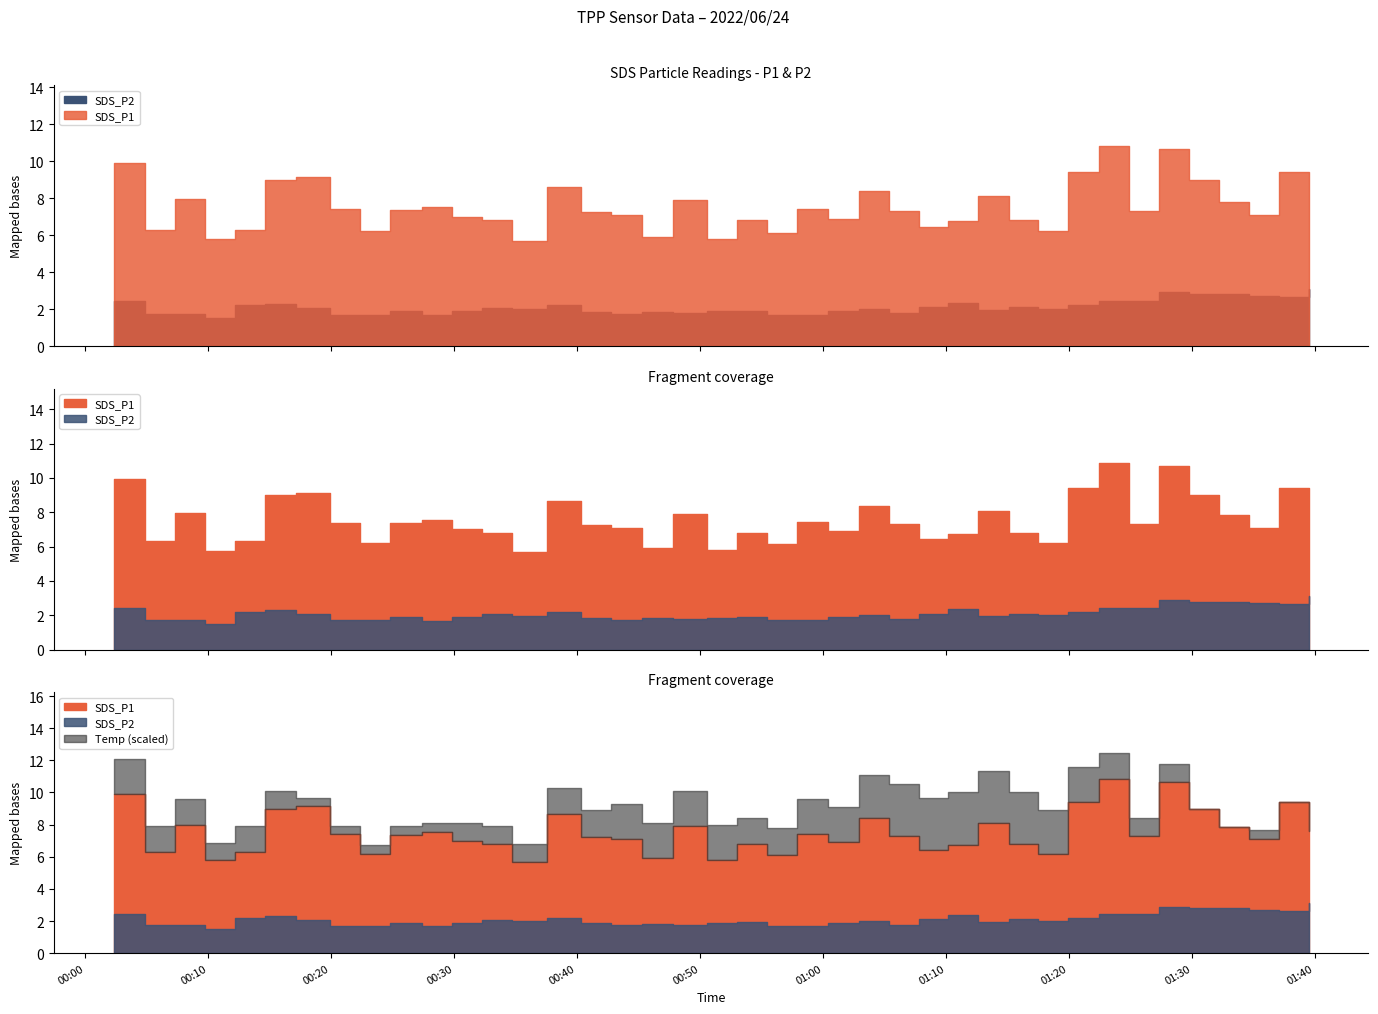

What is the sum of all SDS_P1 values?

301.4